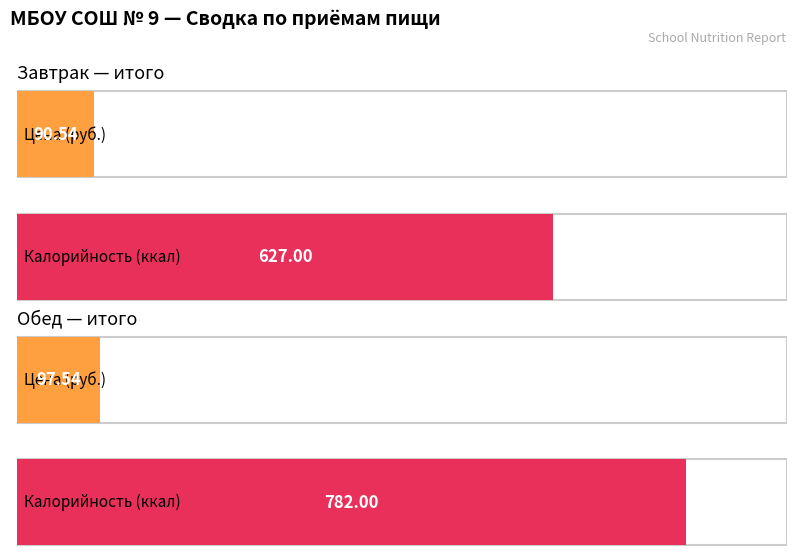

What is the greatest value displayed?

782.0